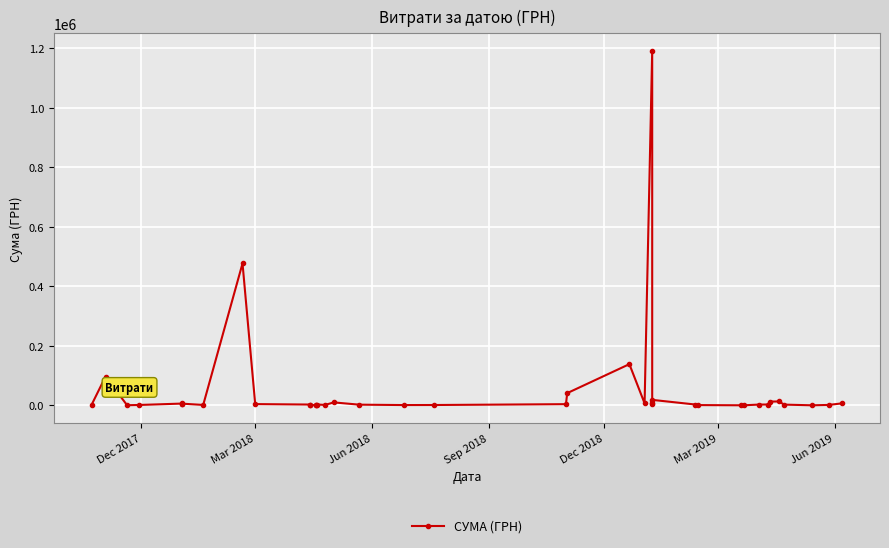

How many points are higher than both their immediate neighbors (excluding endpoints)?

9